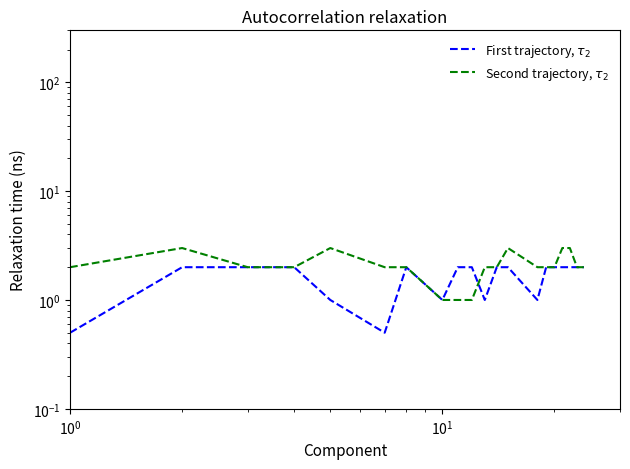

What is the average value of the First trajectory, $\tau_2$ series?

1.6